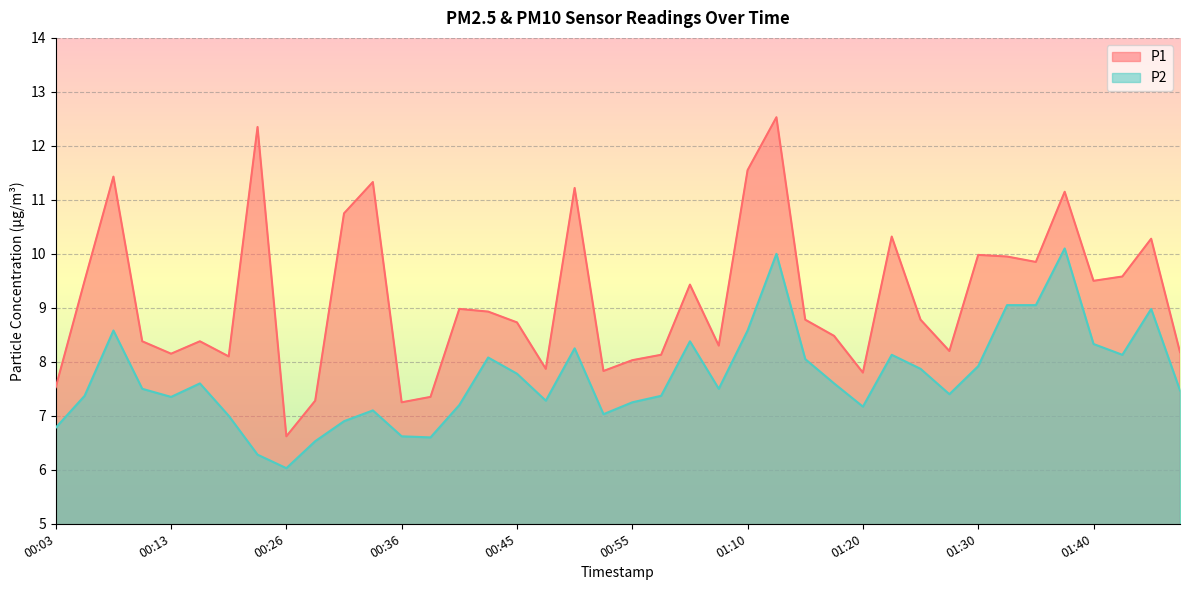

At which category is the sum across all series the highest?

01:13